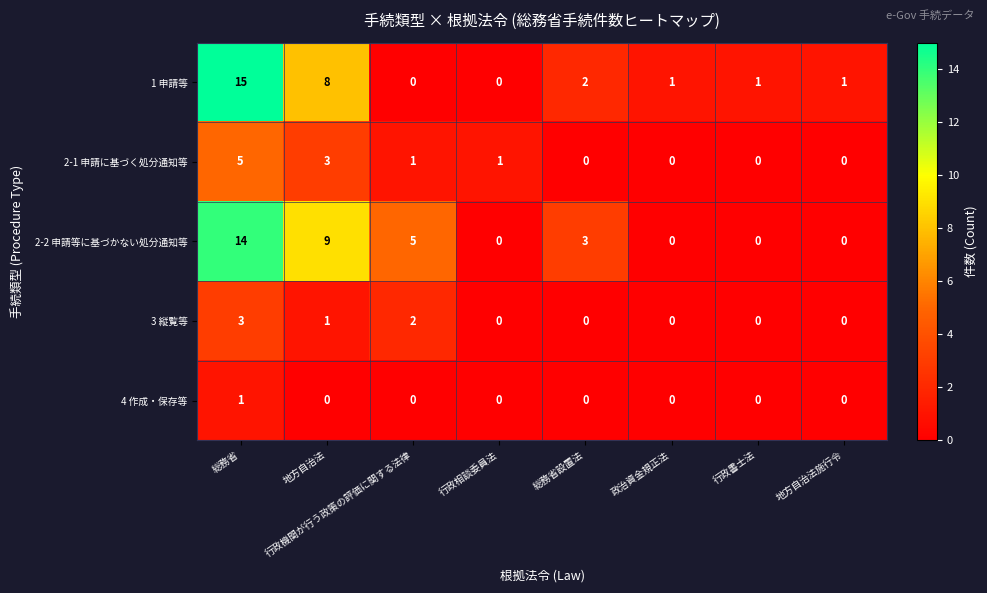

Which series has the largest total across all categories?

2-2 申請等に基づかない処分通知等